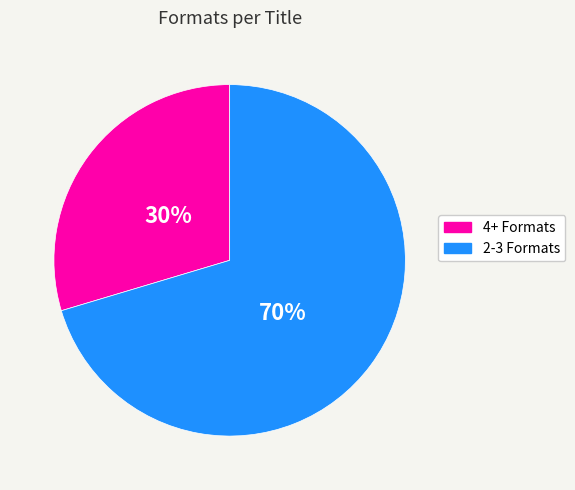

Is there any slice that represents more than half of the pie?

Yes